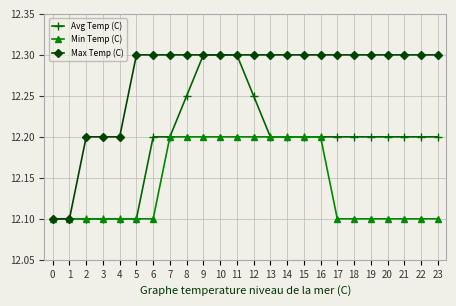

Which series changed the most between 15 and 17?

Min Temp (C)